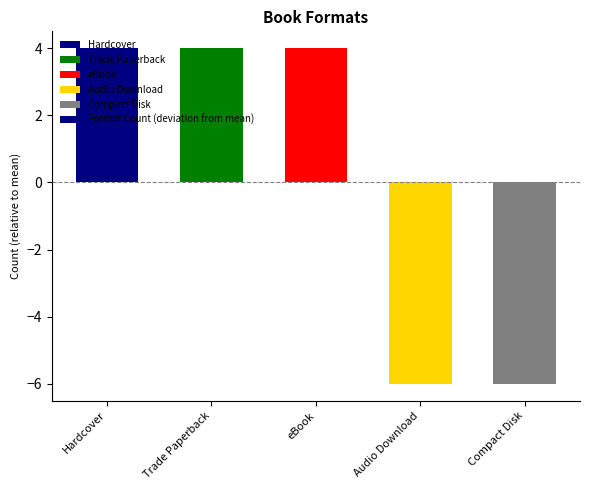

Does the chart contain any negative values?

Yes